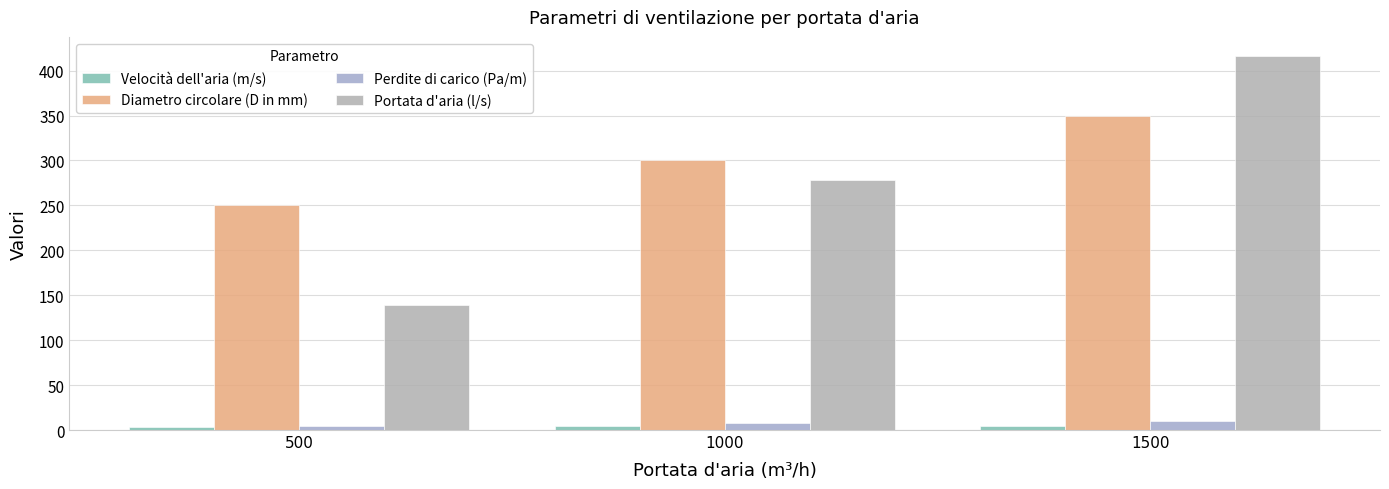

What is the average value of the Perdite di carico (Pa/m) series?

7.7